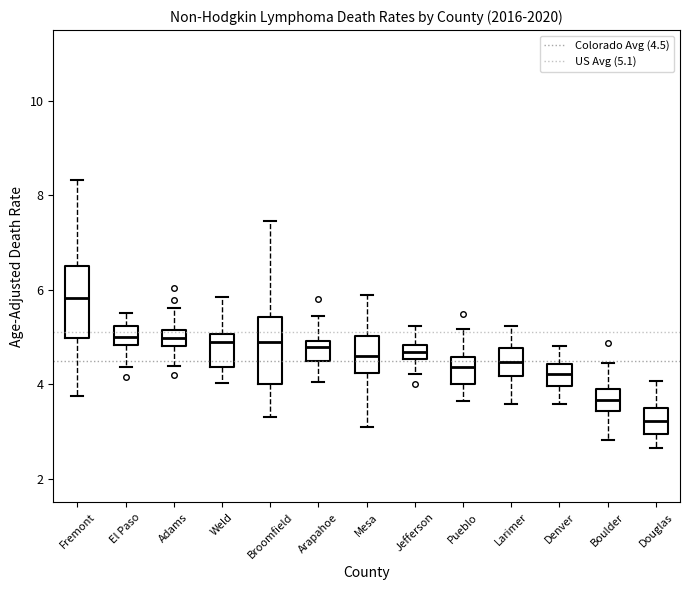

Reading left to right, transcribe this box plot: for each box, give where its median line is, the range the box spans, and where its two whiskers end, as read against the y-axis. The values are not printed on the chart, so give them approximately, as read against the axis.

Fremont: median 5.8, box 5.0 to 6.4, whiskers 3.8 to 8.4
El Paso: median 5.0, box 4.8 to 5.2, whiskers 4.4 to 5.6
Adams: median 5.0, box 4.8 to 5.2, whiskers 4.4 to 5.6
Weld: median 4.8, box 4.4 to 5.0, whiskers 4.0 to 5.8
Broomfield: median 5.0, box 4.0 to 5.4, whiskers 3.4 to 7.4
Arapahoe: median 4.8, box 4.4 to 5.0, whiskers 4.0 to 5.4
Mesa: median 4.6, box 4.2 to 5.0, whiskers 3.2 to 5.8
Jefferson: median 4.6 (inside the box), box 4.6 to 4.8, whiskers 4.2 to 5.2
Pueblo: median 4.4, box 4.0 to 4.6, whiskers 3.6 to 5.2
Larimer: median 4.4, box 4.2 to 4.8, whiskers 3.6 to 5.2
Denver: median 4.2, box 4.0 to 4.4, whiskers 3.6 to 4.8
Boulder: median 3.6, box 3.4 to 3.8, whiskers 2.8 to 4.4
Douglas: median 3.2, box 3.0 to 3.6, whiskers 2.6 to 4.0